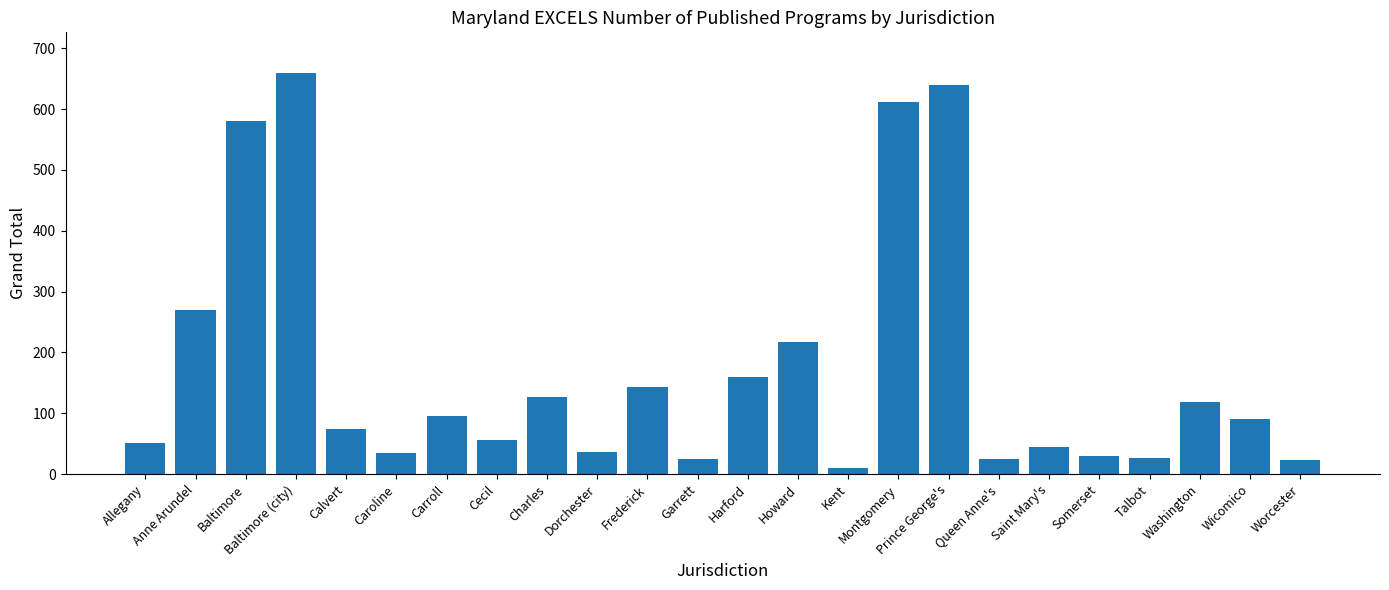

What is the greatest value displayed?

660